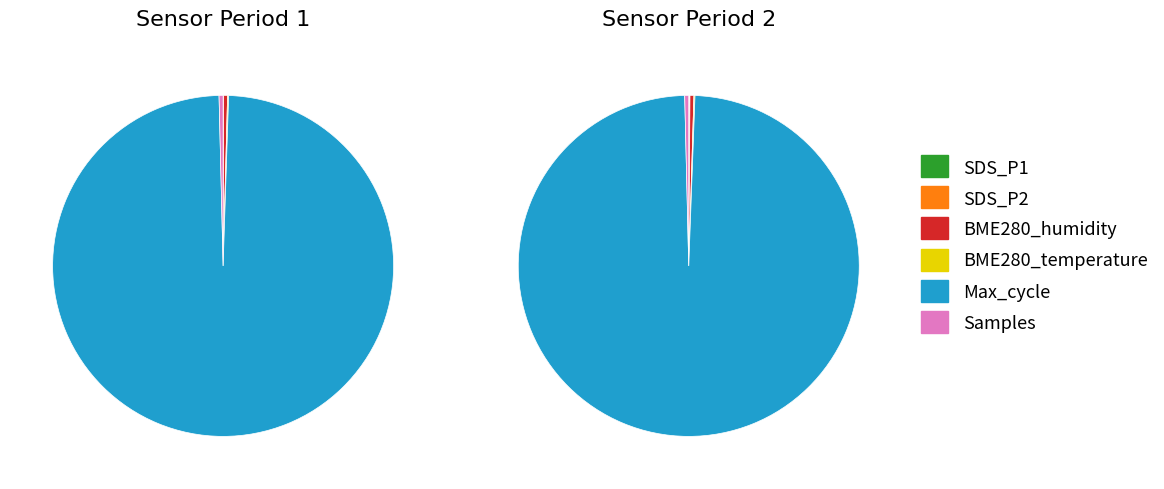

Which series changed the most between 4 and 5?

Samples